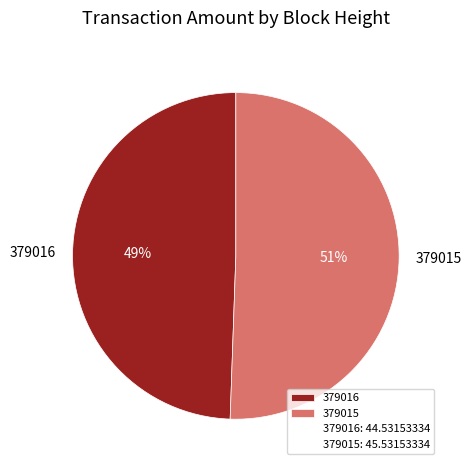

What is the ratio of the value at 379016 to the value at 379015?

1.0